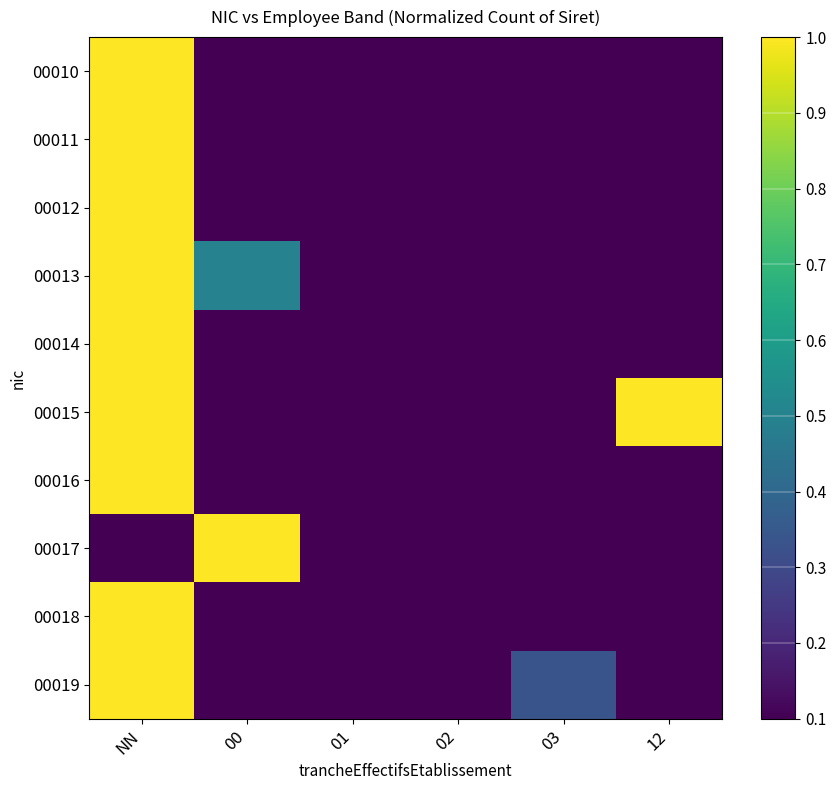

What is the total value across all series at 12?

1.0